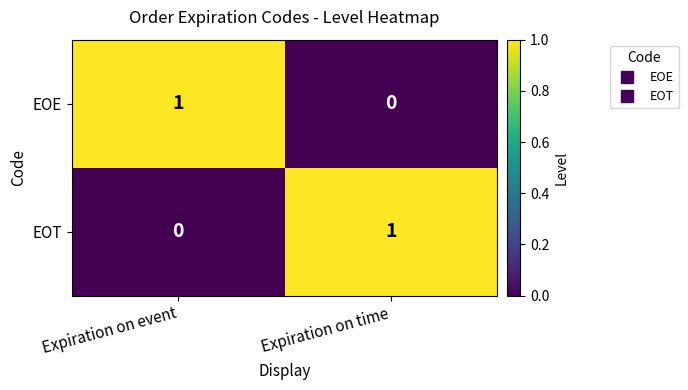

How many data points does each series have?

2